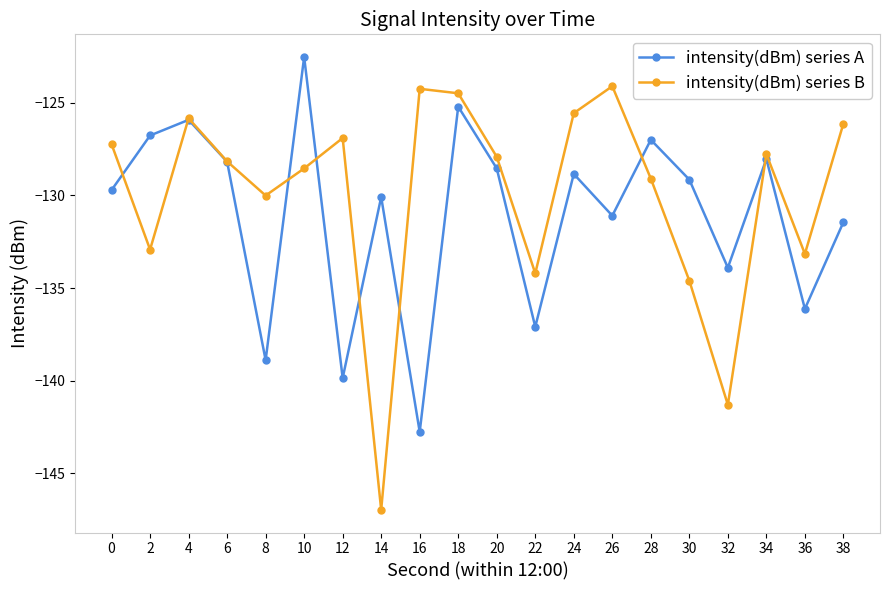

Reading right to left, list all the values displayed in this chart.

intensity(dBm) series A: 38=-131.4	36=-136.1	34=-128.0	32=-133.9	30=-129.1	28=-127.0	26=-131.1	24=-128.8	22=-137.1	20=-128.5	18=-125.2	16=-142.8	14=-130.1	12=-139.9	10=-122.5	8=-138.9	6=-128.2	4=-125.9	2=-126.8	0=-129.7
intensity(dBm) series B: 38=-126.1	36=-133.2	34=-127.8	32=-141.3	30=-134.6	28=-129.1	26=-124.1	24=-125.6	22=-134.2	20=-127.9	18=-124.5	16=-124.2	14=-147.0	12=-126.9	10=-128.5	8=-130.0	6=-128.2	4=-125.8	2=-132.9	0=-127.2